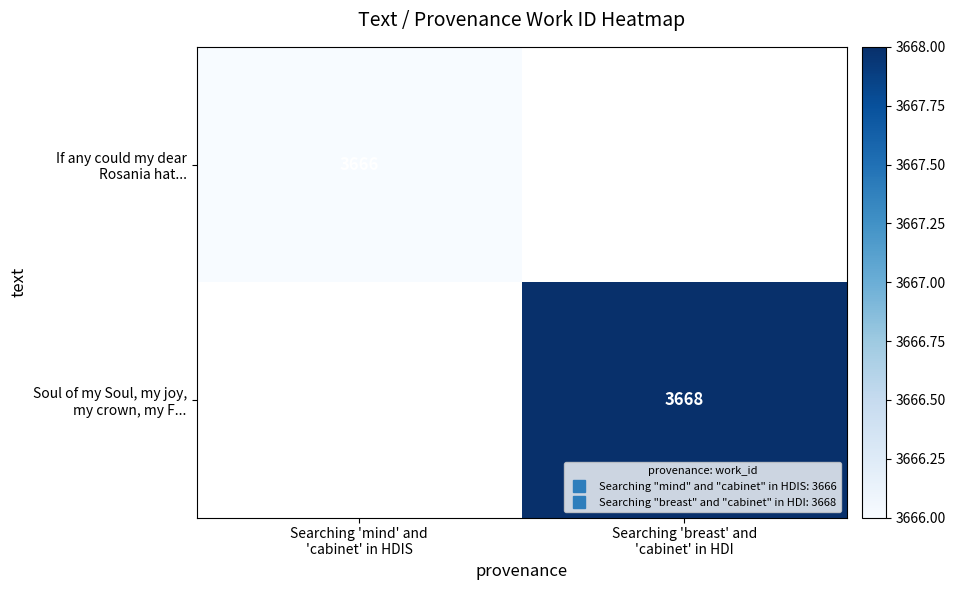

Which category has the highest value across all series?

Searching 'breast' and
'cabinet' in HDI